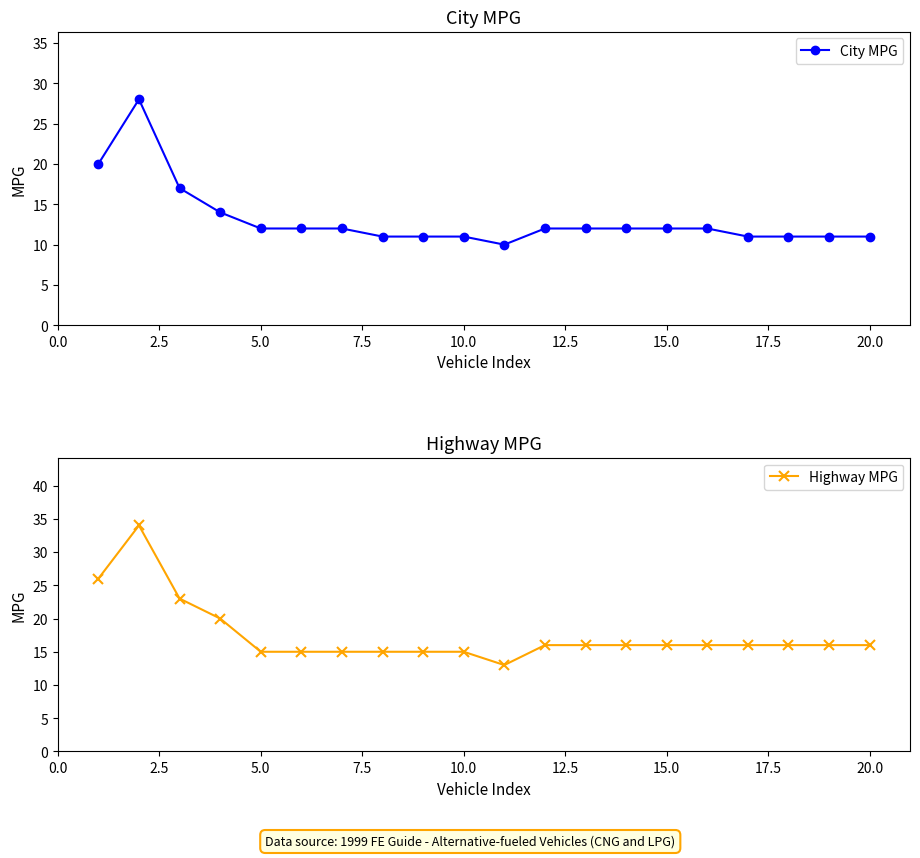

What is the maximum value for Highway MPG?

34